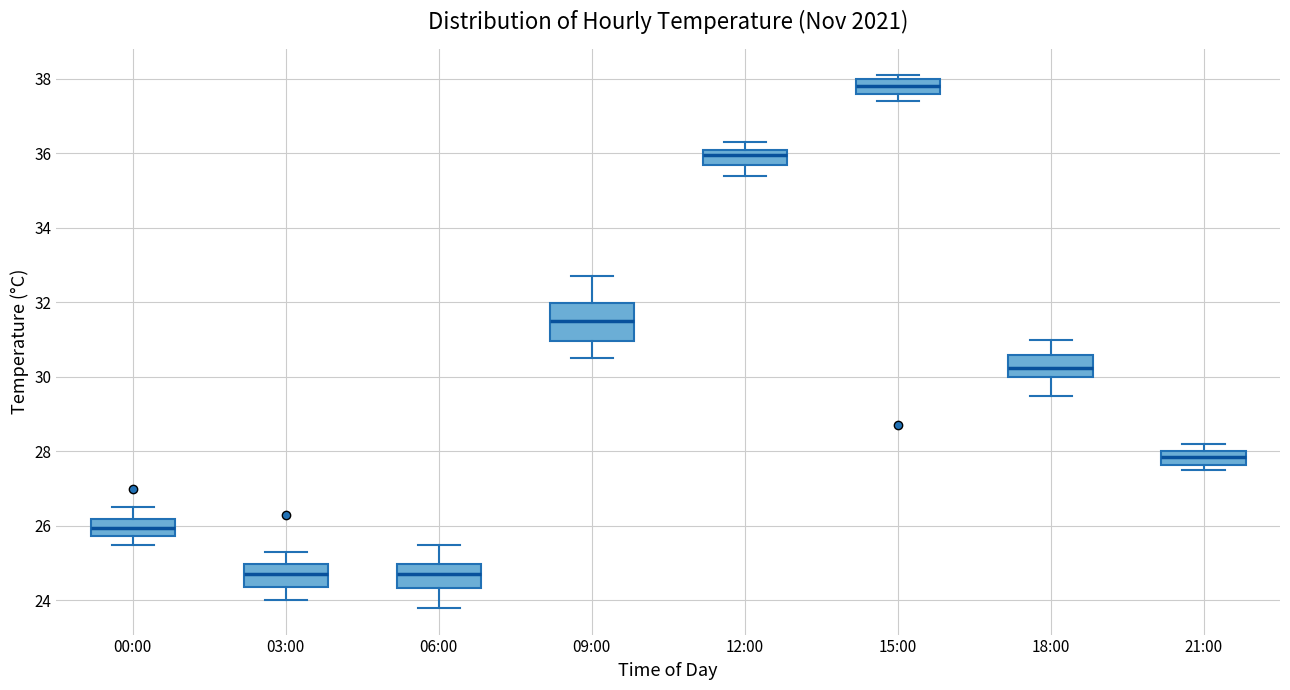

Which box's median line is the highest?

15:00